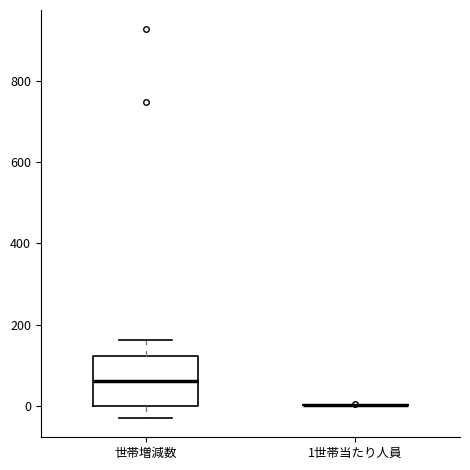

Which box is the tallest, from its lower edge to its upper edge?

世帯増減数